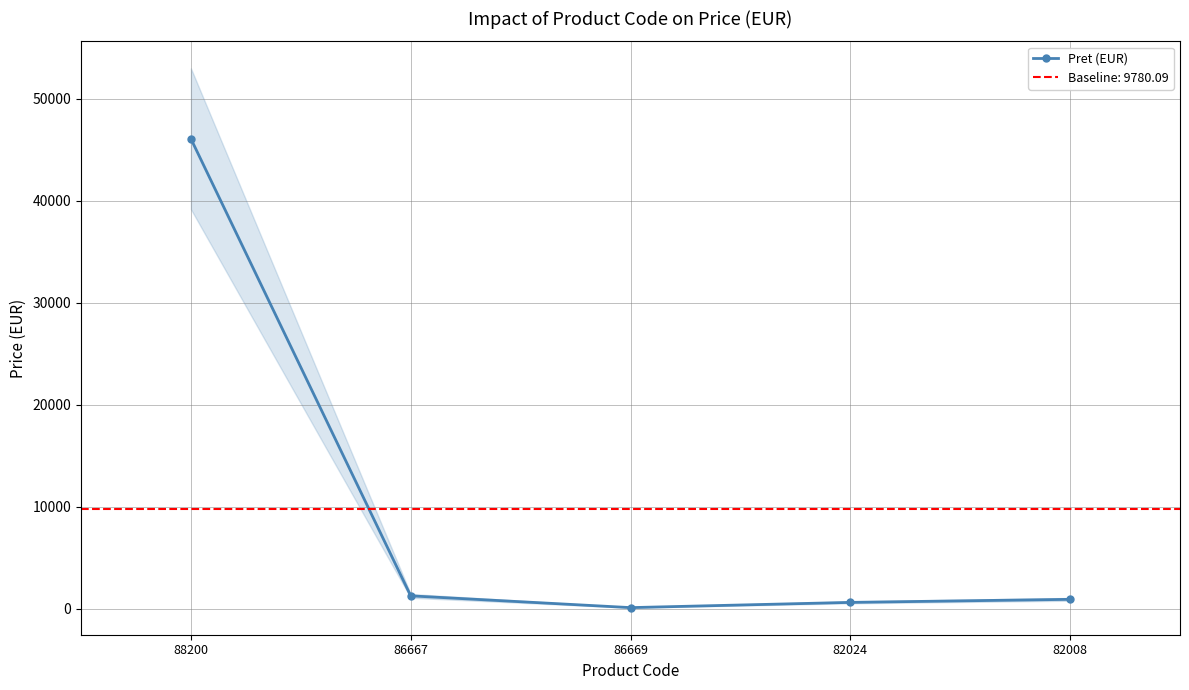

How many interior local valleys (lower than both neighbors) does the data have?

1